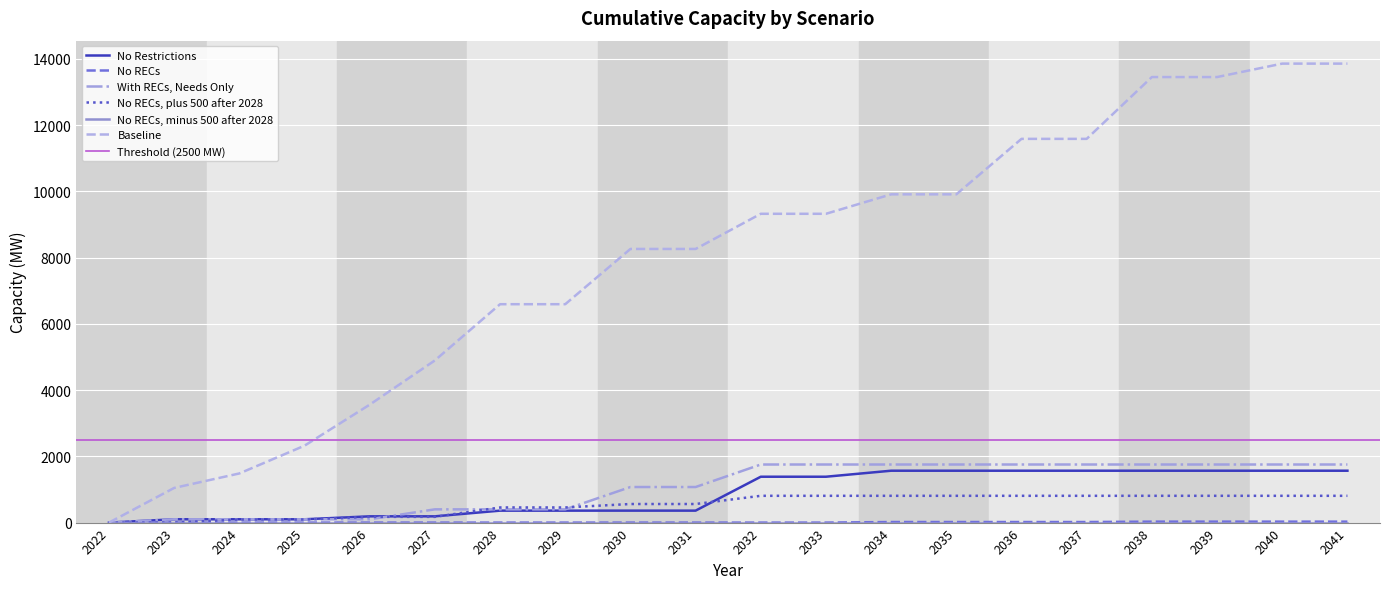

How many data points in Baseline are above 9323?

10